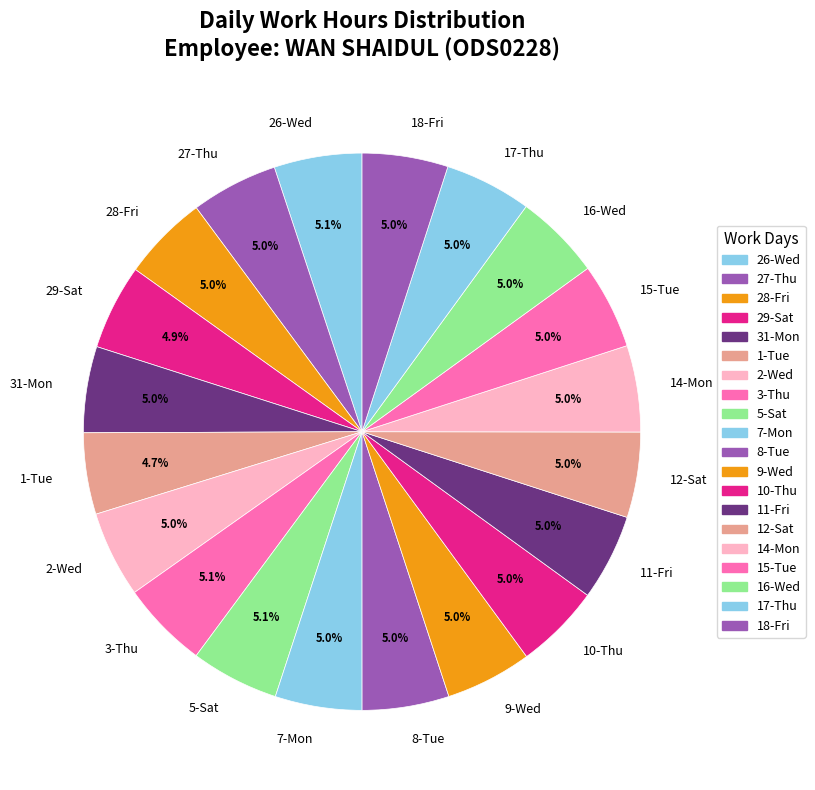

Approximately how many times larger is the value at 8-Tue compared to 18-Fri?

1.0